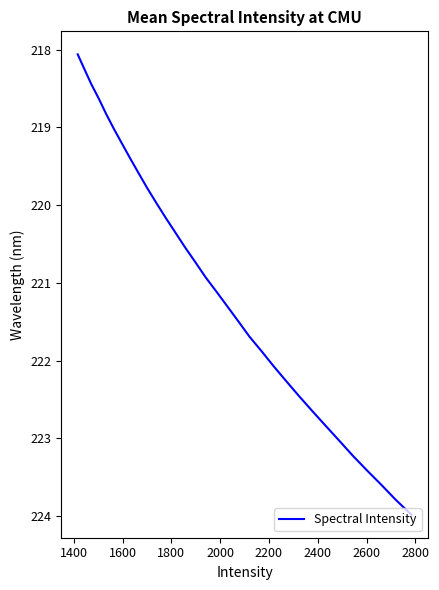

What is the greatest value displayed?

224.0